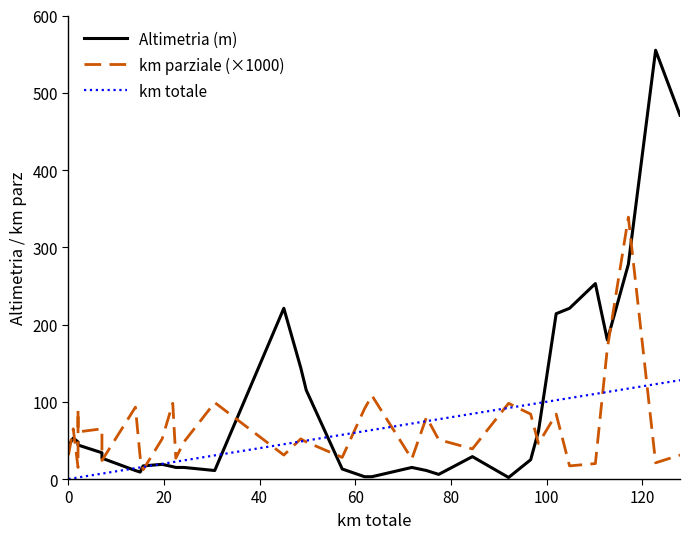

Reading left to right, list all the values displayed in this chart.

Altimetria (m): 43.0	53.0	48.0	48.0	44.0	34.0	27.0	11.0	9.0	17.0	19.0	16.0	15.0	15.0	11.0	221.0	144.0	115.0	13.0	3.0	3.0	15.0	11.0	6.0	29.0	2.0	25.0	62.0	214.0	221.0	253.0	180.0	278.0	555.0	471.0
km parziale (×1000): 31.0	65.0	15.0	90.0	61.0	65.0	24.0	93.0	28.0	12.0	52.0	98.0	27.0	48.0	99.0	31.0	52.0	48.0	28.0	91.0	108.0	26.0	80.0	51.0	39.0	98.0	84.0	46.0	84.0	17.0	20.0	169.0	339.0	21.0	31.0
km totale: 0.0	1.0	2.0	2.0	2.0	7.0	7.0	14.0	15.0	15.6	19.6	21.8	22.4	24.1	30.6	45.0	48.6	49.7	57.2	61.9	63.5	71.8	74.9	77.4	84.5	92.0	96.7	98.3	102.0	104.8	110.2	112.7	117.1	122.8	127.9